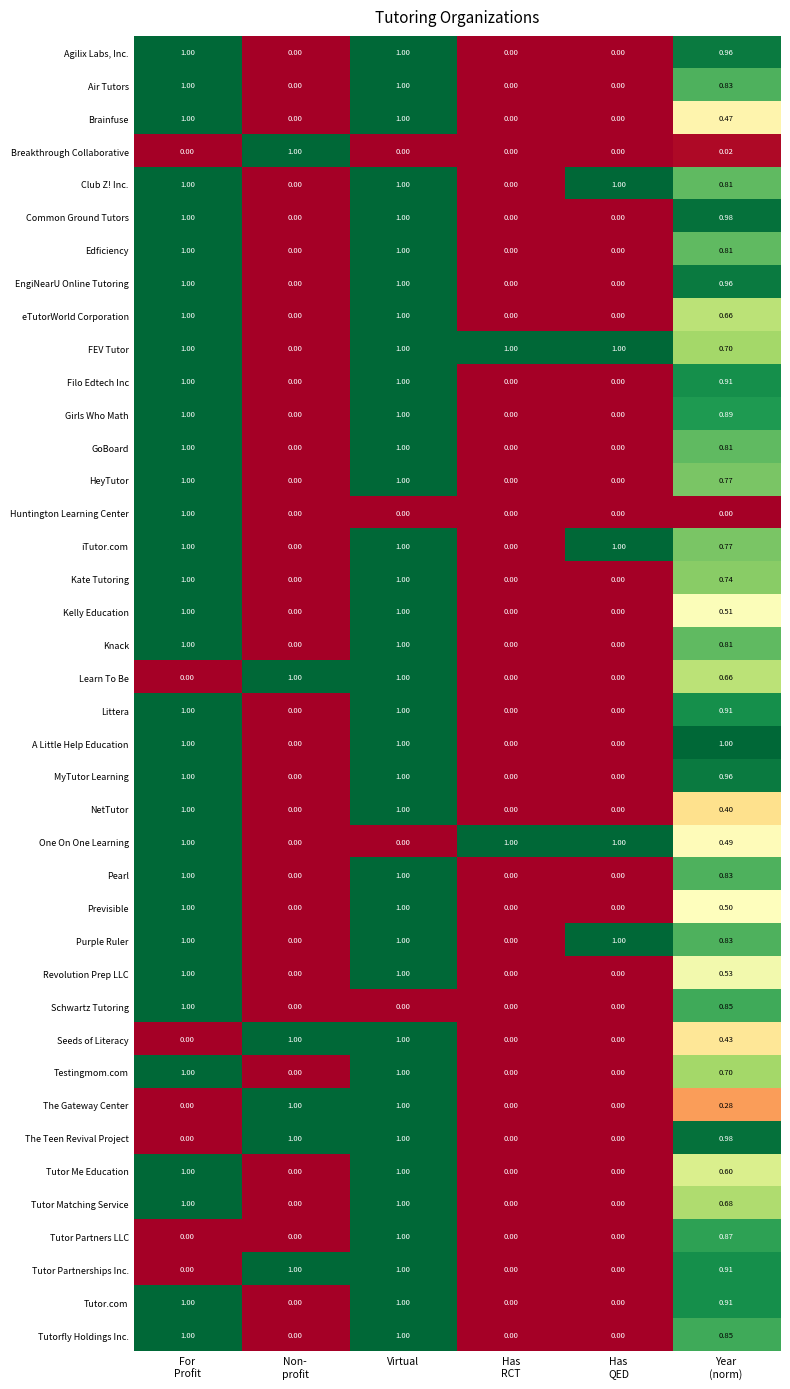

At which category is the sum across all series the highest?

Virtual